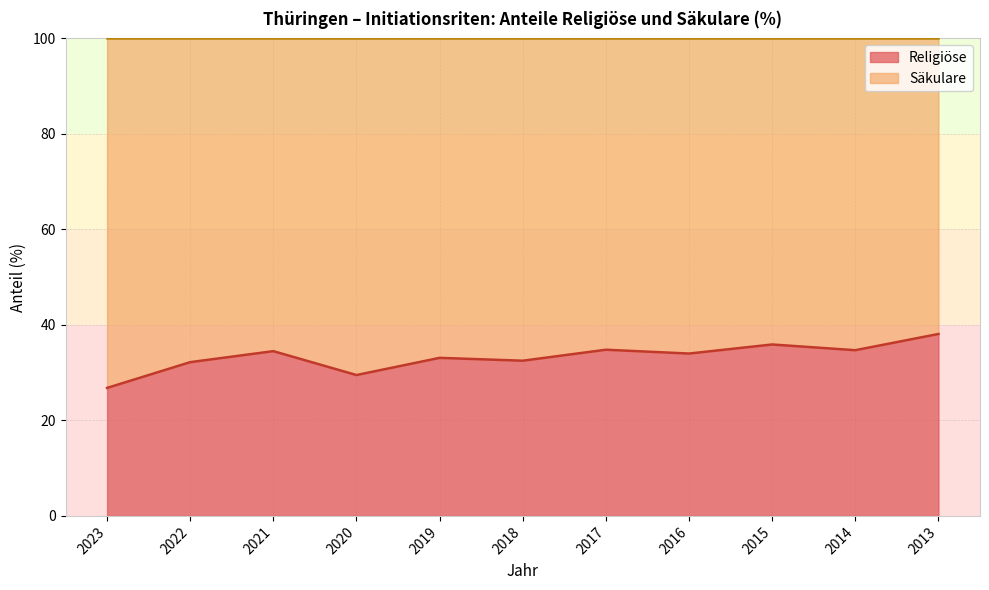

What is the total value across all series at 2021?

100.0